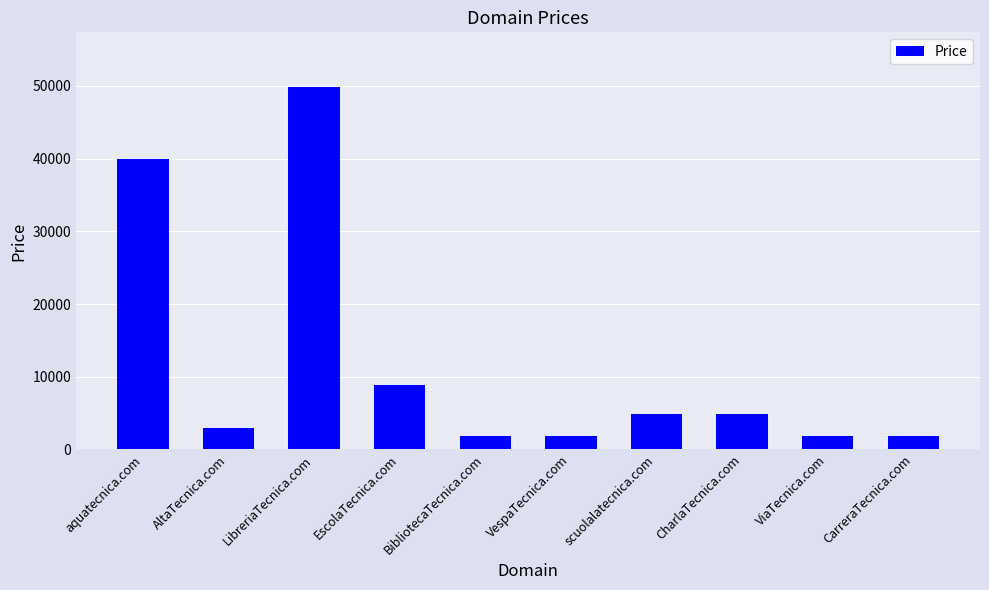

How many bars are there in total?

10